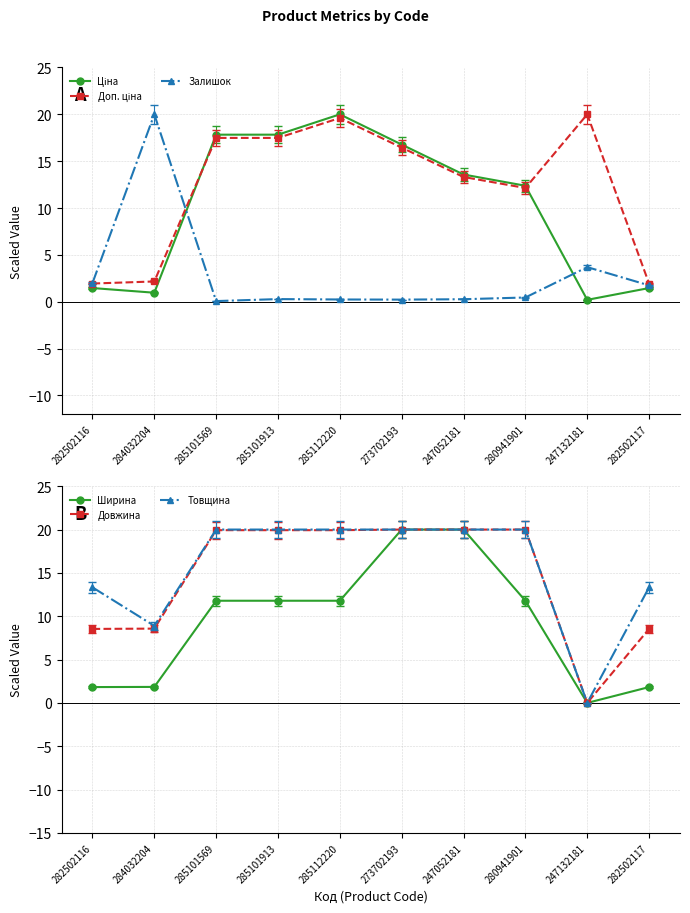

What is the sum of the Залишок values at 282502116 and 285112220?

2.2